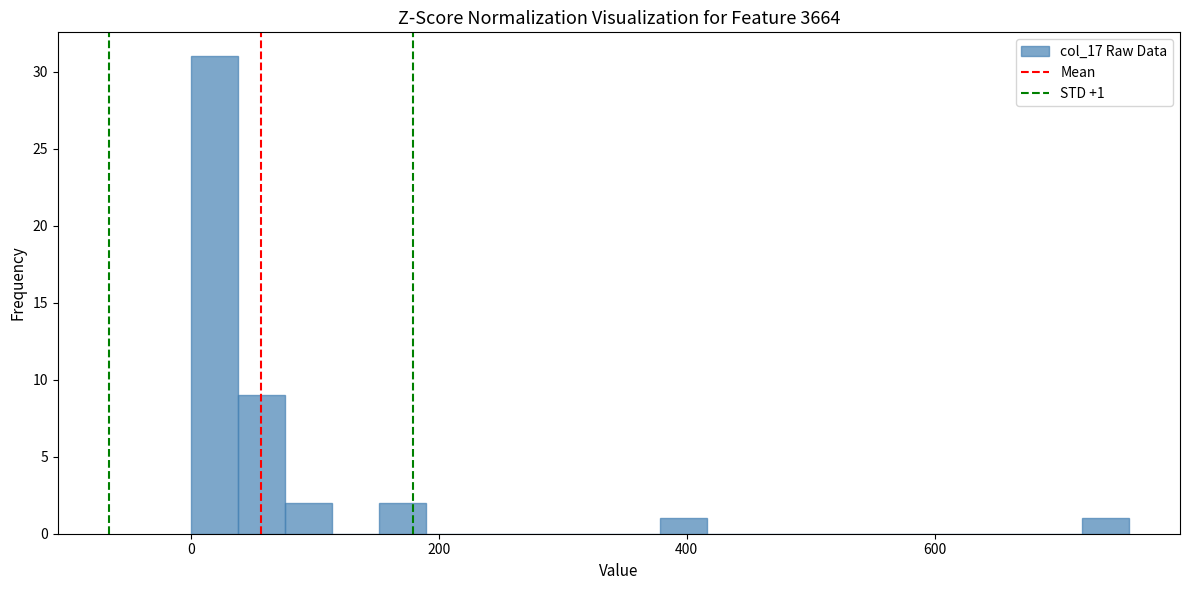

Read against the x-axis, roughly where is the centre of the tallest bar?

20